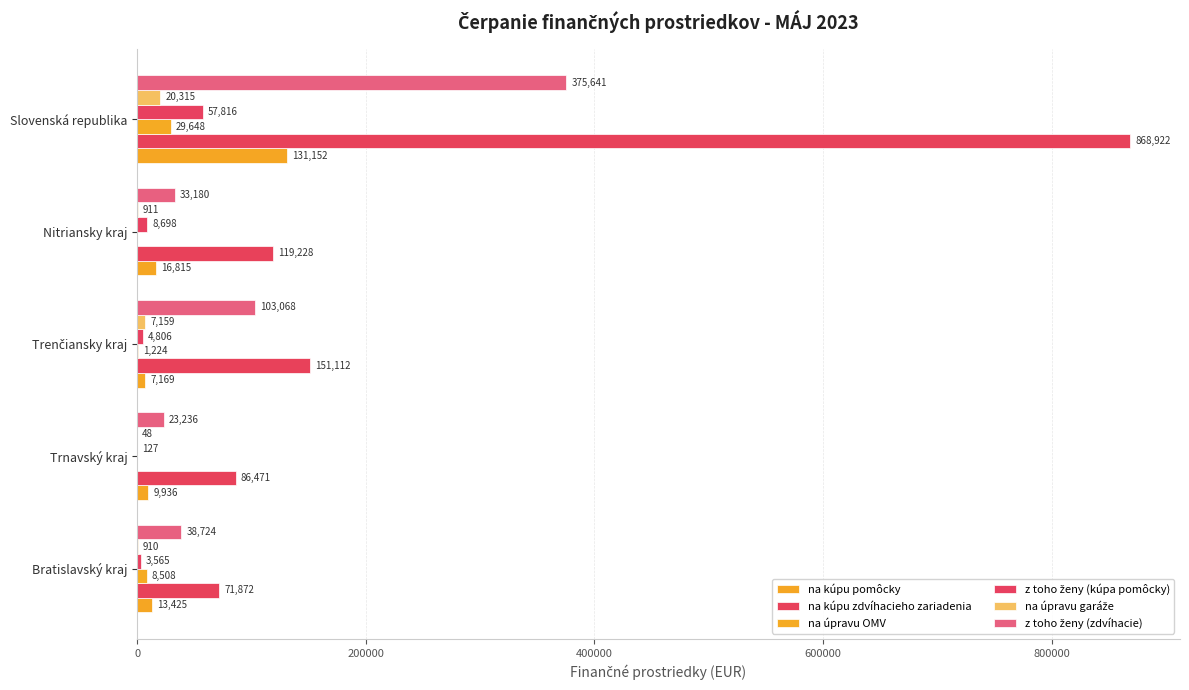

Which series has the widest spread of values?

na kúpu zdvíhacieho zariadenia